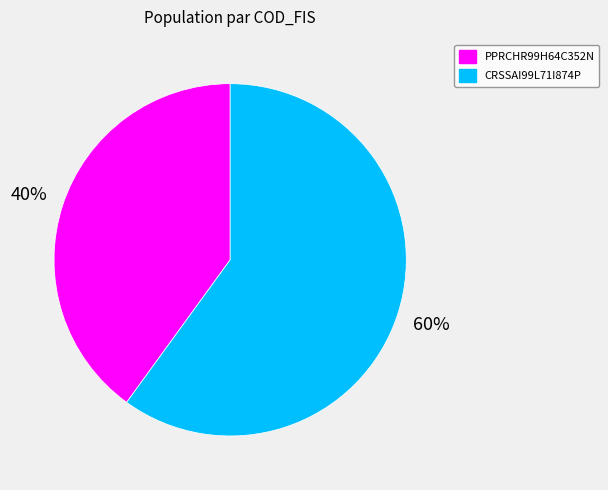

Combined, do CRSSAI99L71I874P and PPRCHR99H64C352N account for over 50%?

Yes